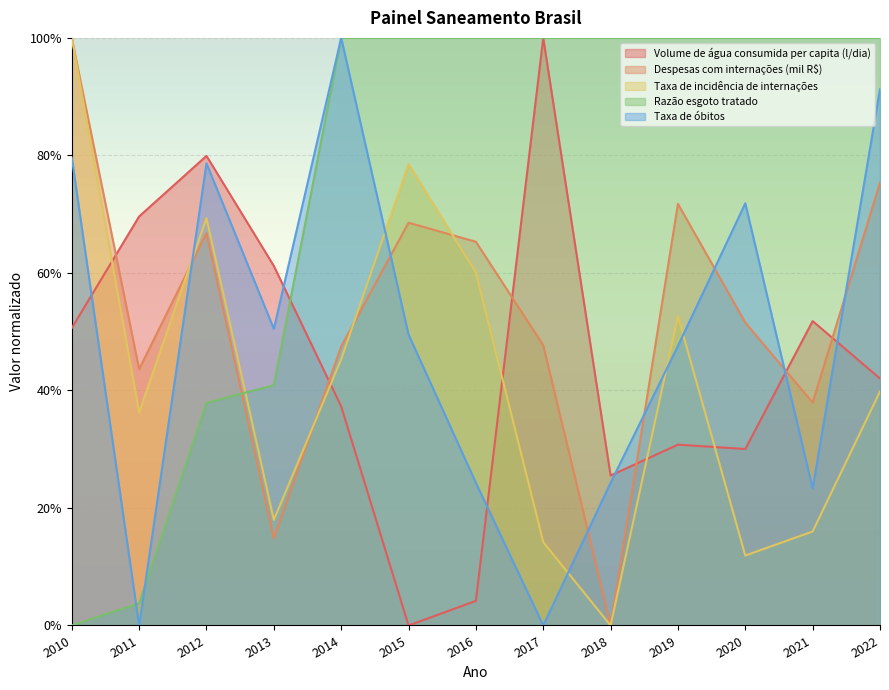

How many values in the Taxa de incidência de internações series exceed 0?

12